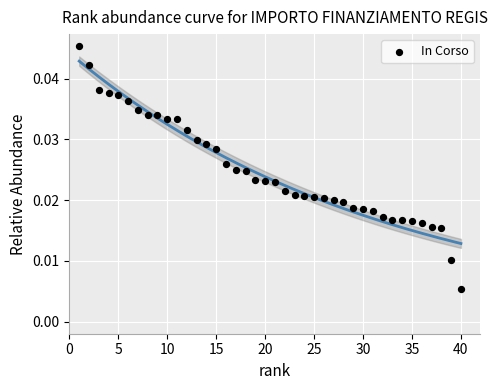

What is the range of X values (max minus min)?

39.0